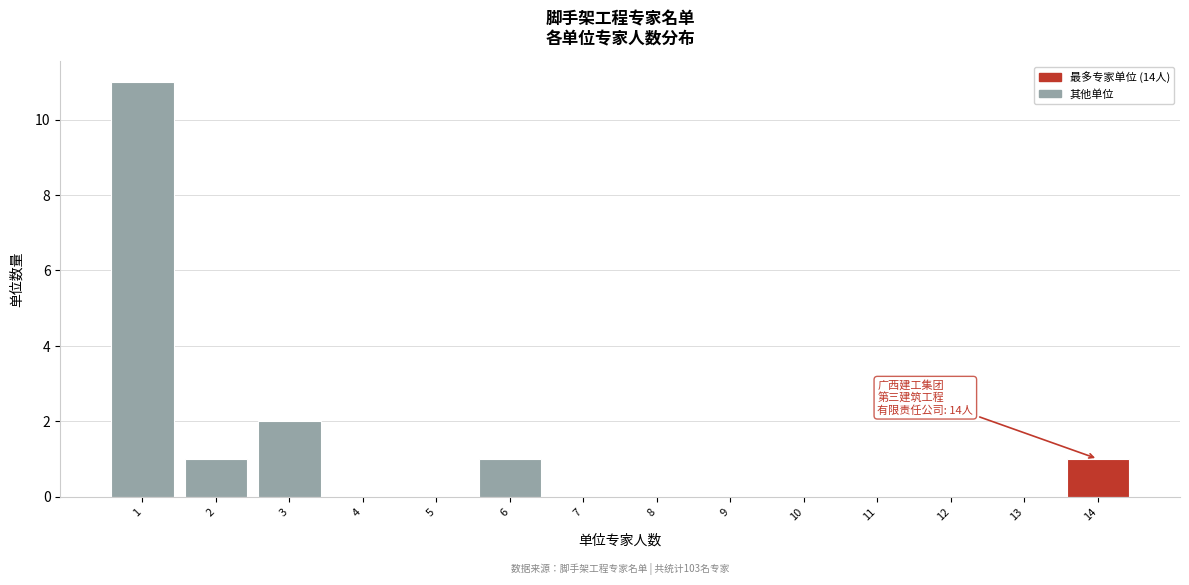

Reading left to right, transcribe all the data shown in this chart.

1=11	2=1	3=2	4=0	5=0	6=1	7=0	8=0	9=0	10=0	11=0	12=0	13=0	14=1